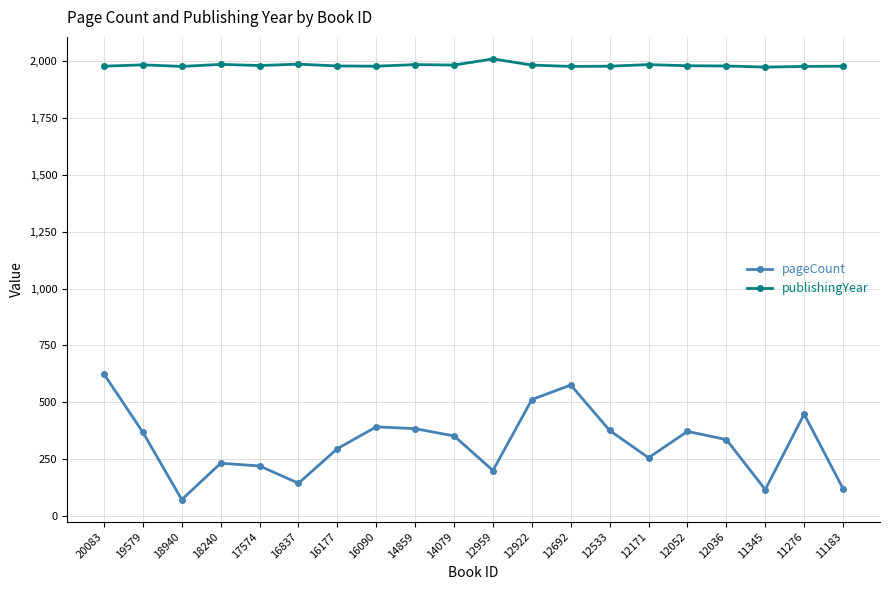

Rank the series at 12692 from lowest to highest value.

pageCount, publishingYear